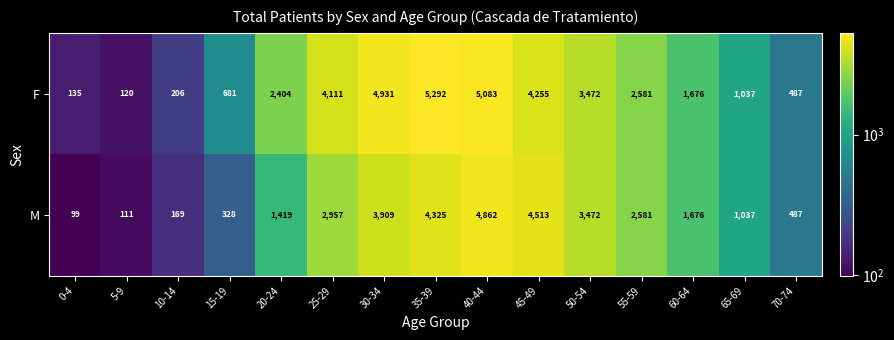

At how many categories does at least one series exceed 1880?

8